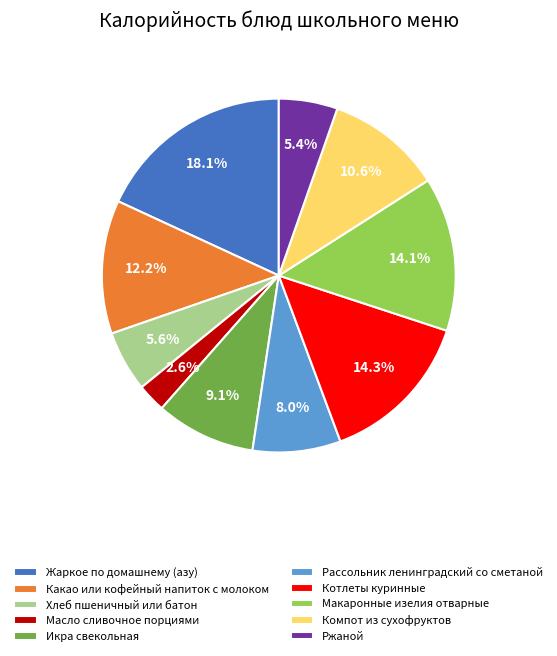

Which slice is the largest?

Жаркое по домашнему (азу)